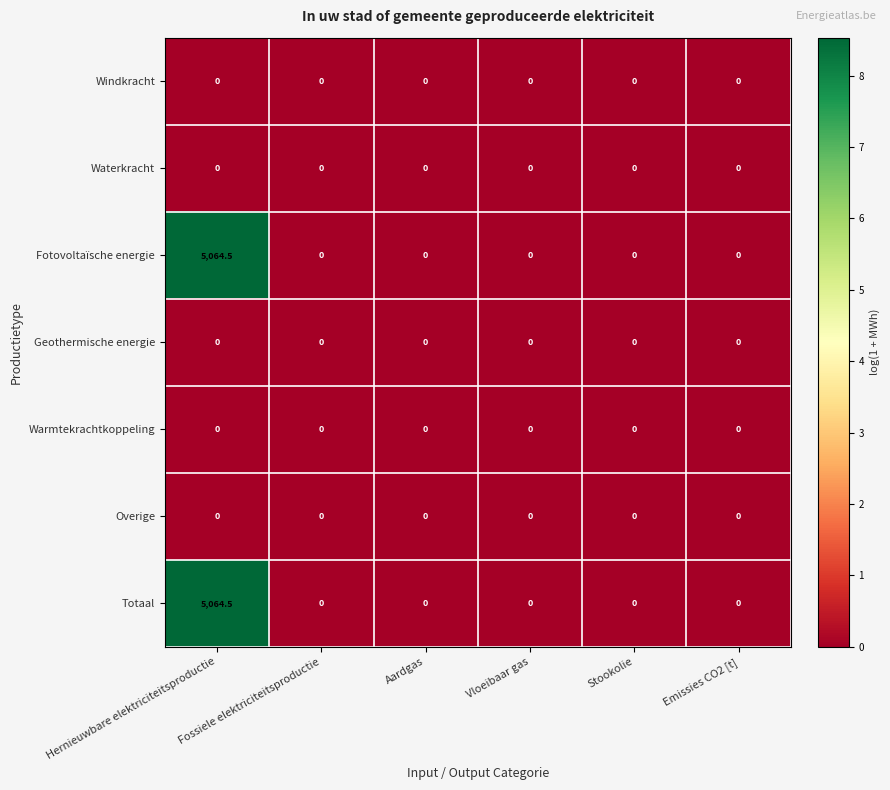

At which category is the sum across all series the highest?

Hernieuwbare elektriciteitsproductie